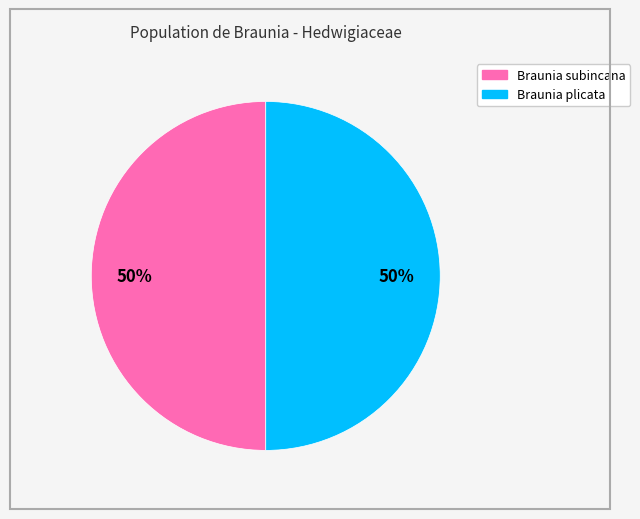

Approximately how many times larger is the value at Braunia plicata compared to Braunia subincana?

1.0